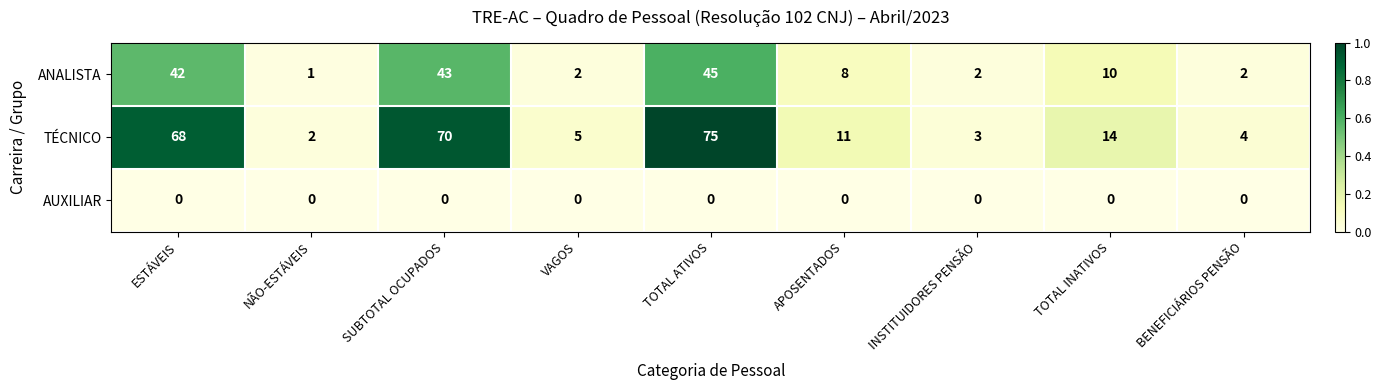

Rank the series by their maximum value, from highest to lowest.

TÉCNICO, ANALISTA, AUXILIAR